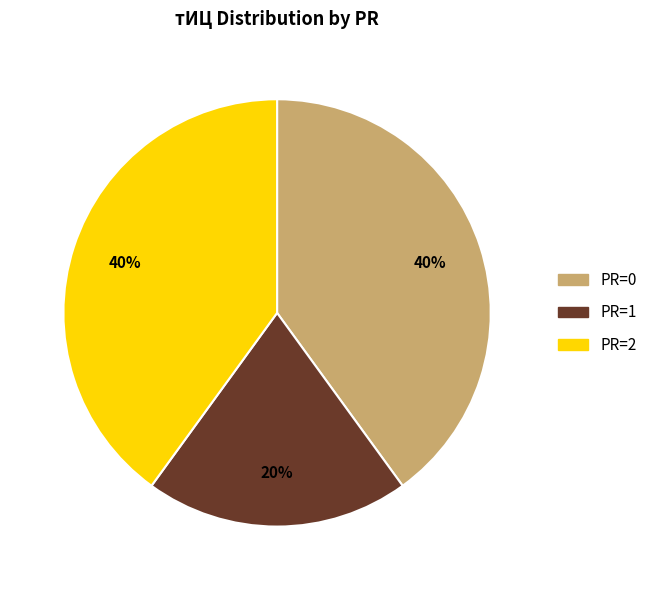

Does any single category account for the majority?

No